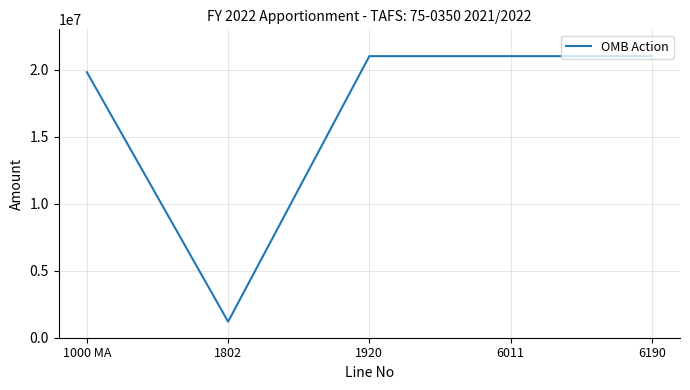

Is it true that the value at 1920 is 36170444?

False